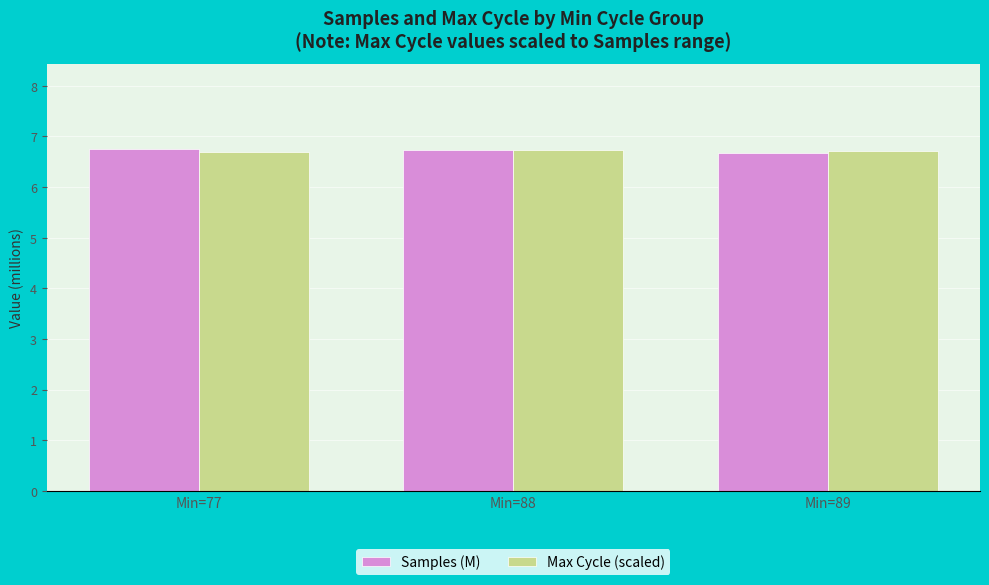

What is the greatest value displayed?

6.7